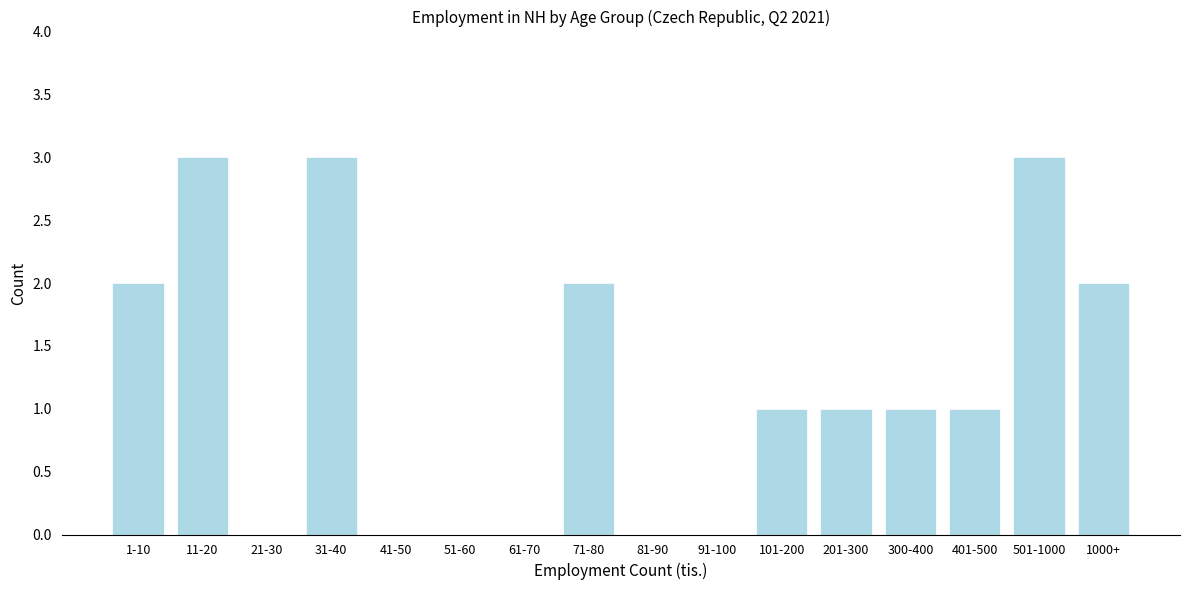

Reading left to right, transcribe all the data shown in this chart.

1-10=2	11-20=3	21-30=0	31-40=3	41-50=0	51-60=0	61-70=0	71-80=2	81-90=0	91-100=0	101-200=1	201-300=1	300-400=1	401-500=1	501-1000=3	1000+=2